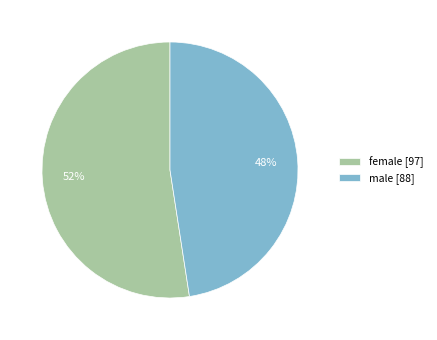

Approximately how many times larger is the value at female compared to male?

1.1